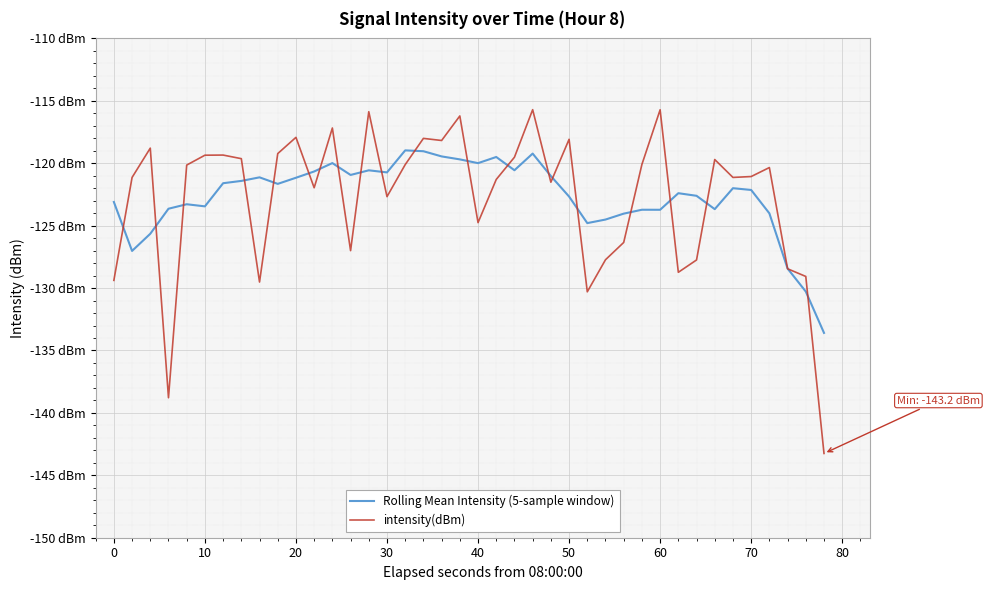

Is this an area chart (filled region under the line)?

No